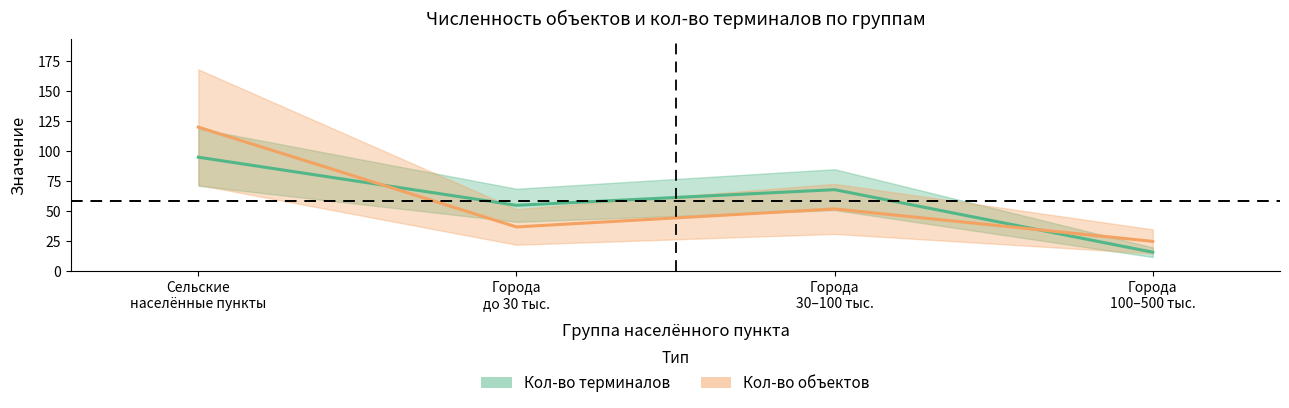

Rank the series at Города
100–500 тыс. from highest to lowest value.

Кол-во объектов, Кол-во терминалов